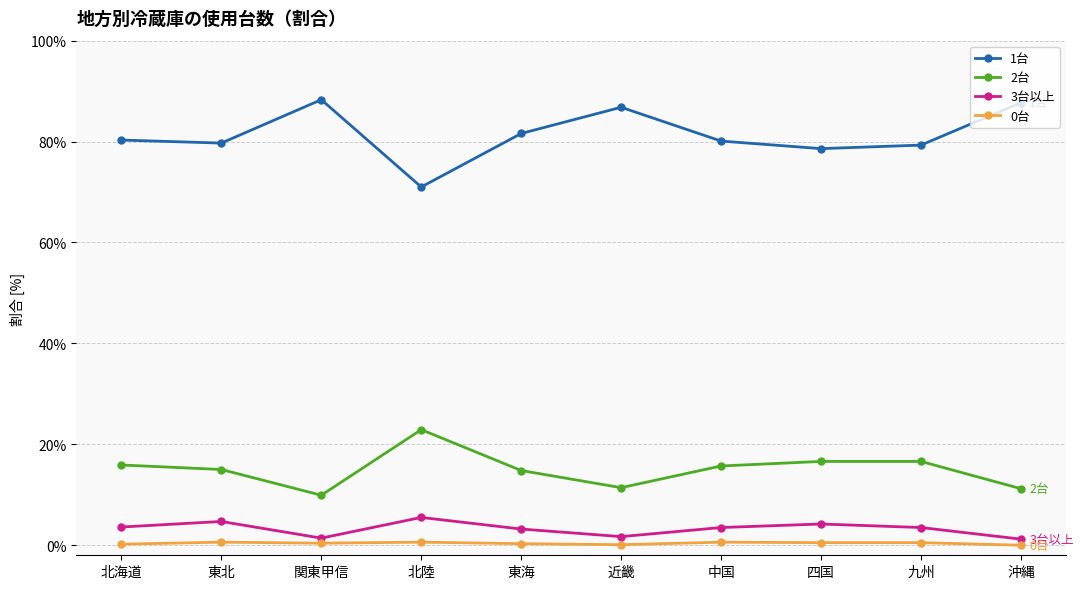

What is the average value of the 0台 series?

0.4